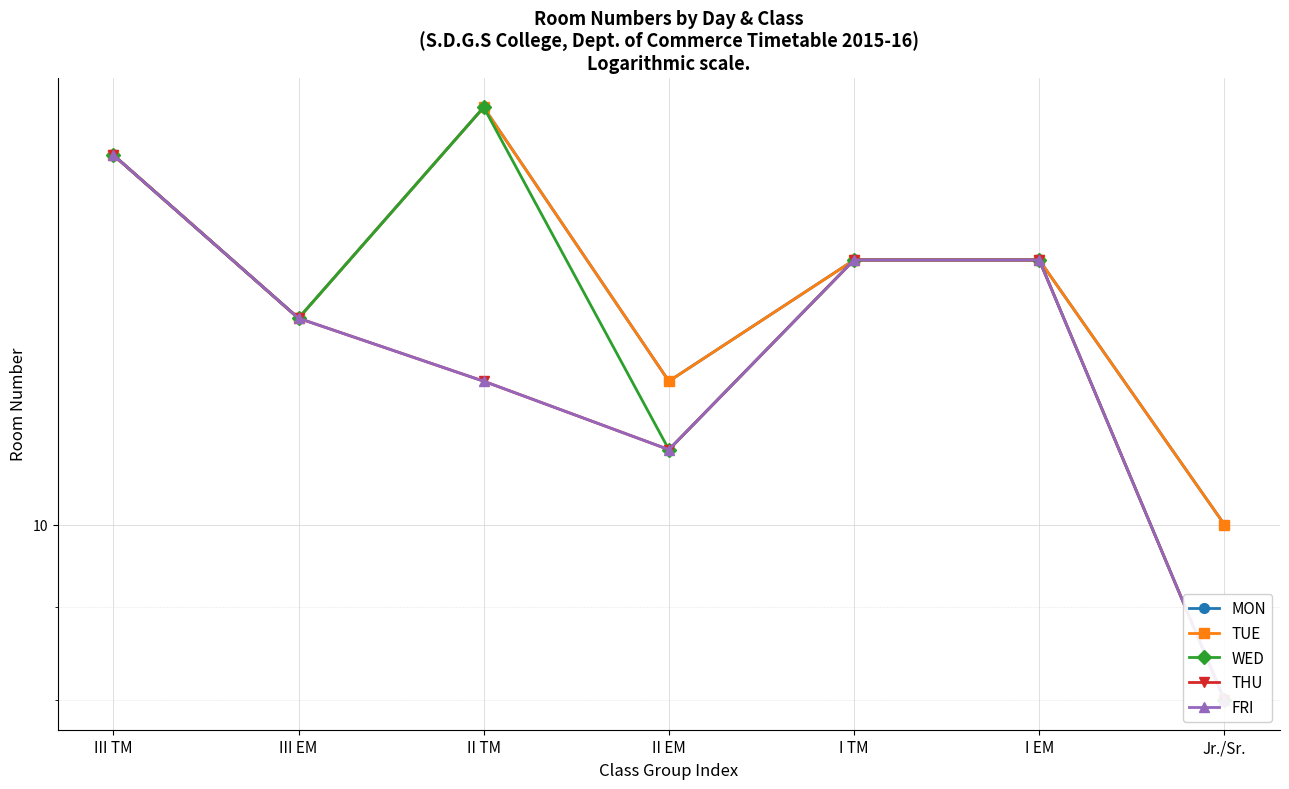

What is the difference between the FRI values at III TM and Jr./Sr.?

8